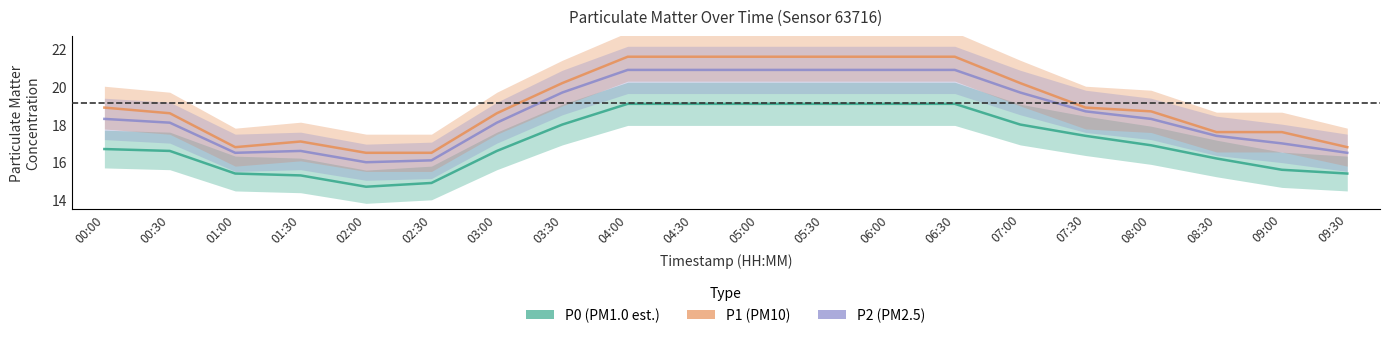

Rank the series by their average value, from lowest to highest.

P0 (PM1.0 est.), P2 (PM2.5), P1 (PM10)